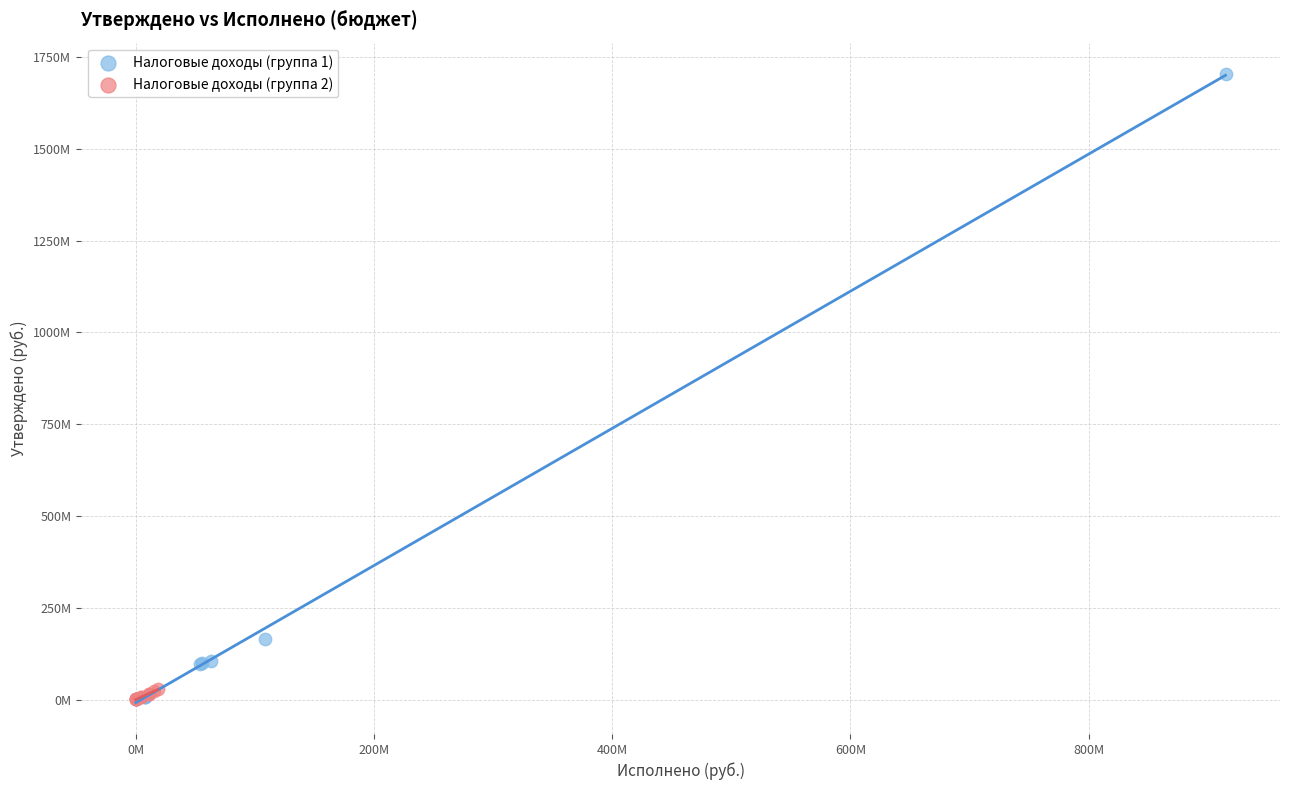

What are all the series names shown in the legend?

Налоговые доходы (группа 1), Налоговые доходы (группа 2)